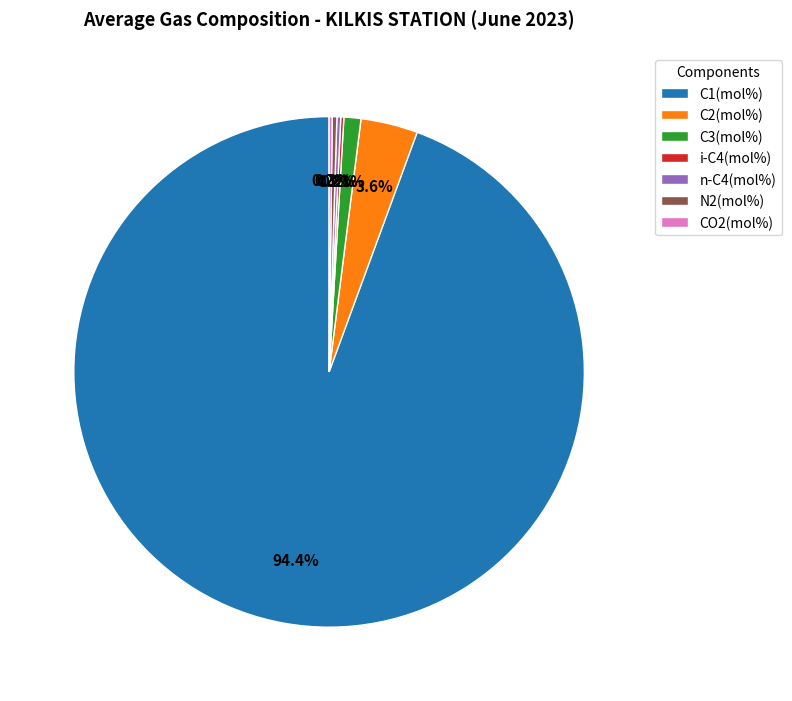

To the nearest percent, what percentage of the pie is C3(mol%)?

1%